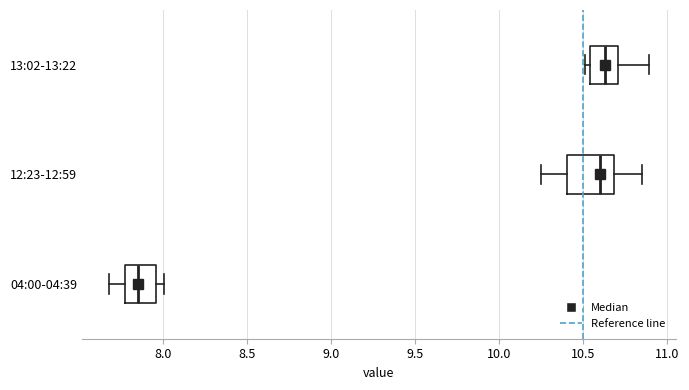

Reading bottom to top, transcribe this box plot: for each box, give where its median line is, the range the box spans, and where its two whiskers end, as read against the x-axis. The values are not printed on the chart, so give them approximately, as read against the axis.

04:00-04:39: median 7.85, box 7.80 to 7.95, whiskers 7.70 to 8.00
12:23-12:59: median 10.60, box 10.40 to 10.70, whiskers 10.25 to 10.85
13:02-13:22: median 10.65, box 10.55 to 10.70, whiskers 10.50 to 10.90